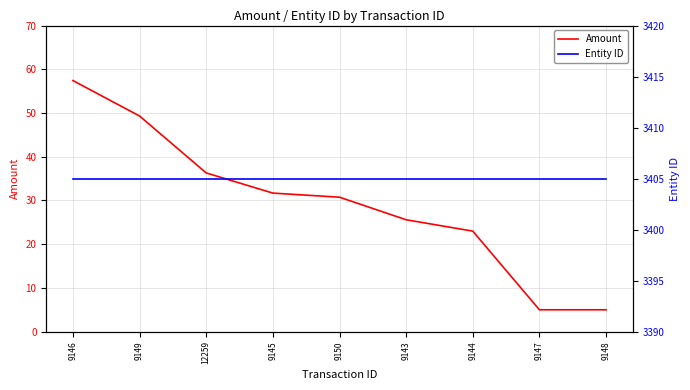

What is the value of the Amount point at the 7th from the left?

23.0